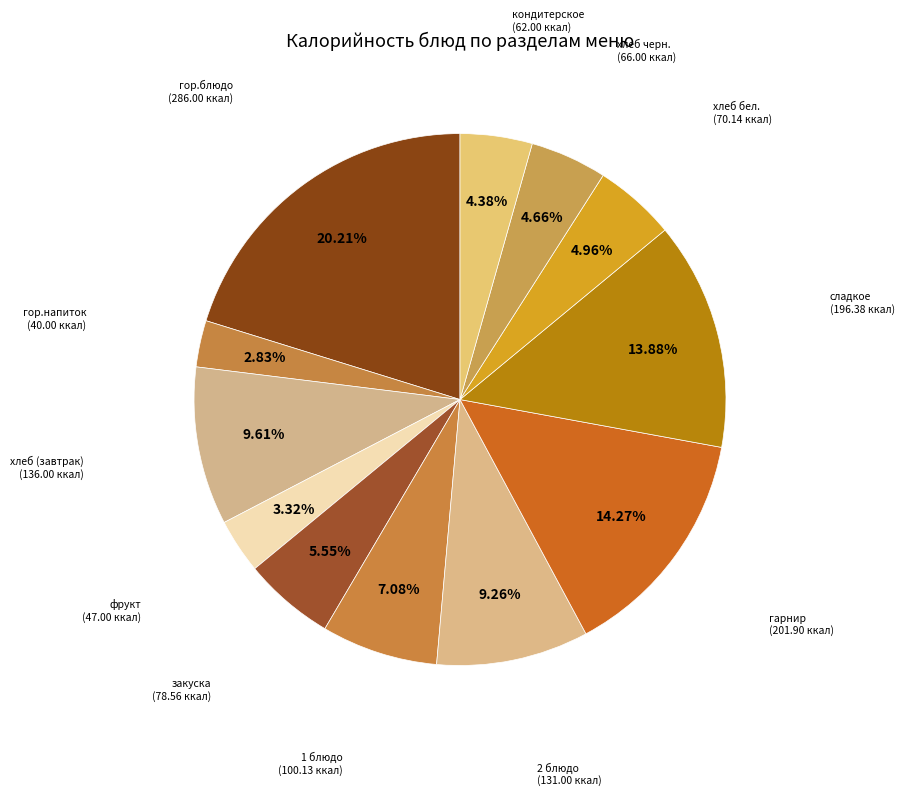

To the nearest percent, what is the difference between the largest and smallest slice percentages?

17%